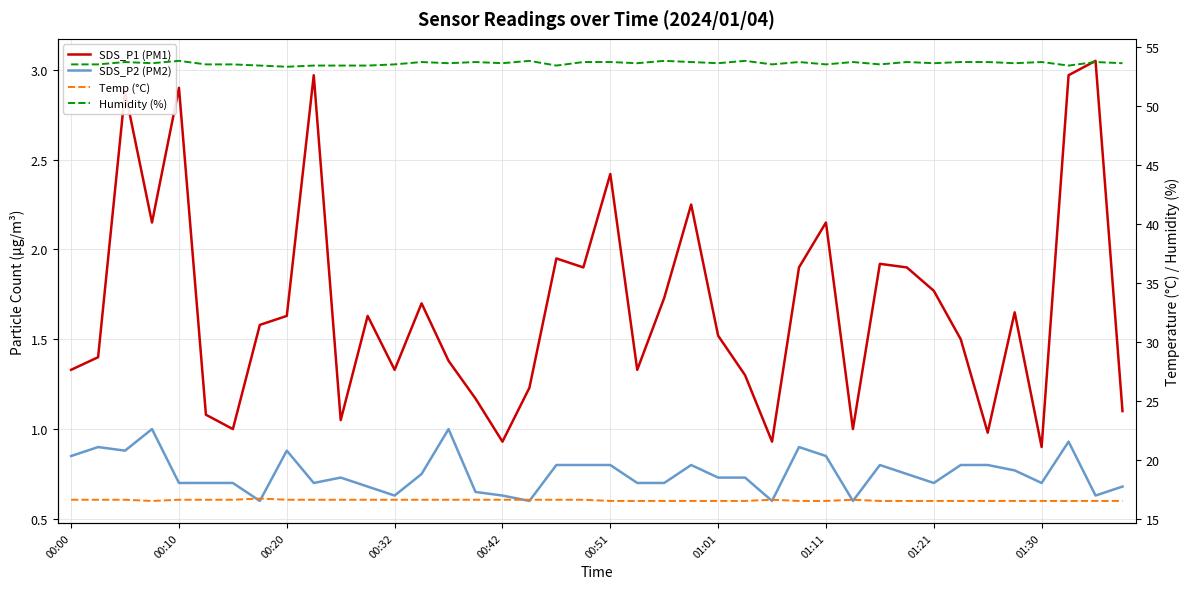

The value of SDS_P2 (PM2) at 37 is 0.4. True or false?

False